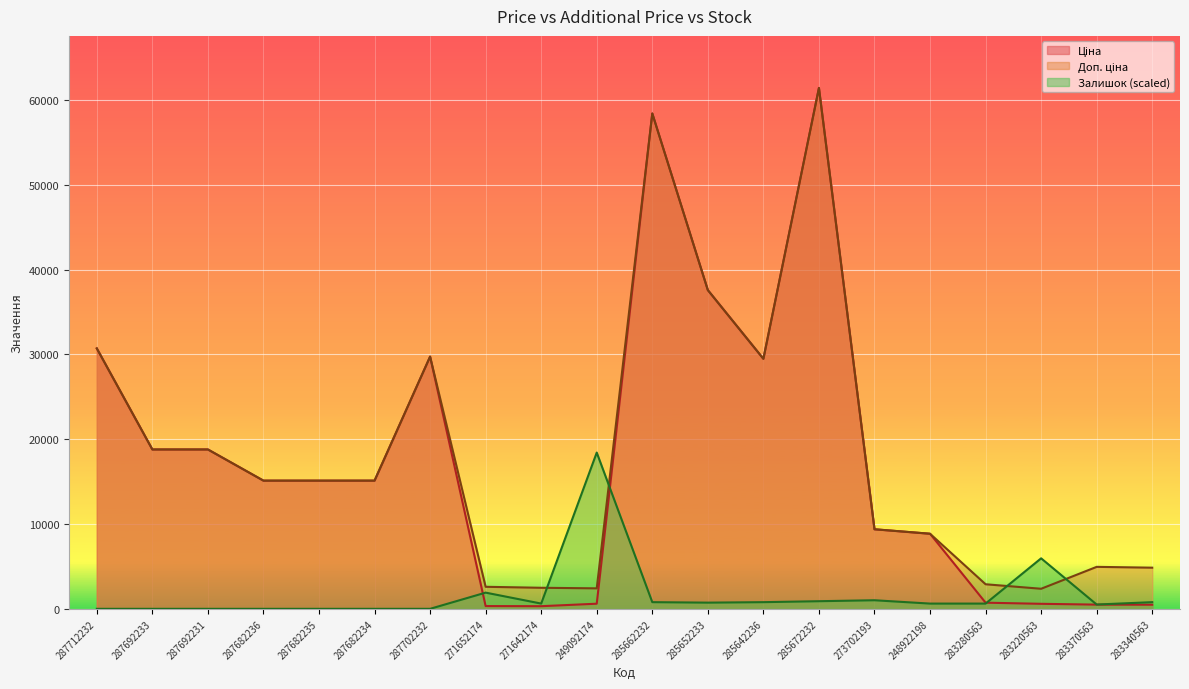

What is the spread (max minus min) of values at 271642174?

2172.1